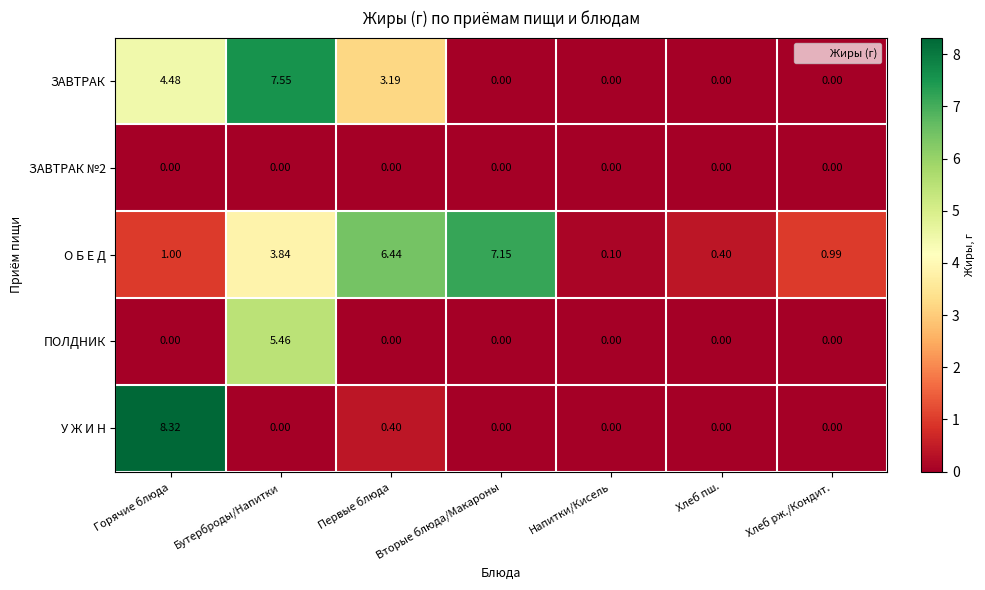

Between Бутерброды/Напитки and Напитки/Кисель, which series saw the biggest shift?

ЗАВТРАК